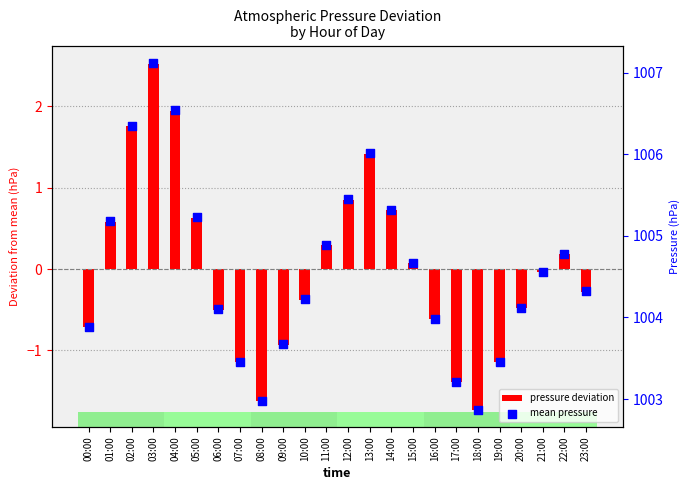

Which series reaches the maximum Y coordinate?

mean pressure